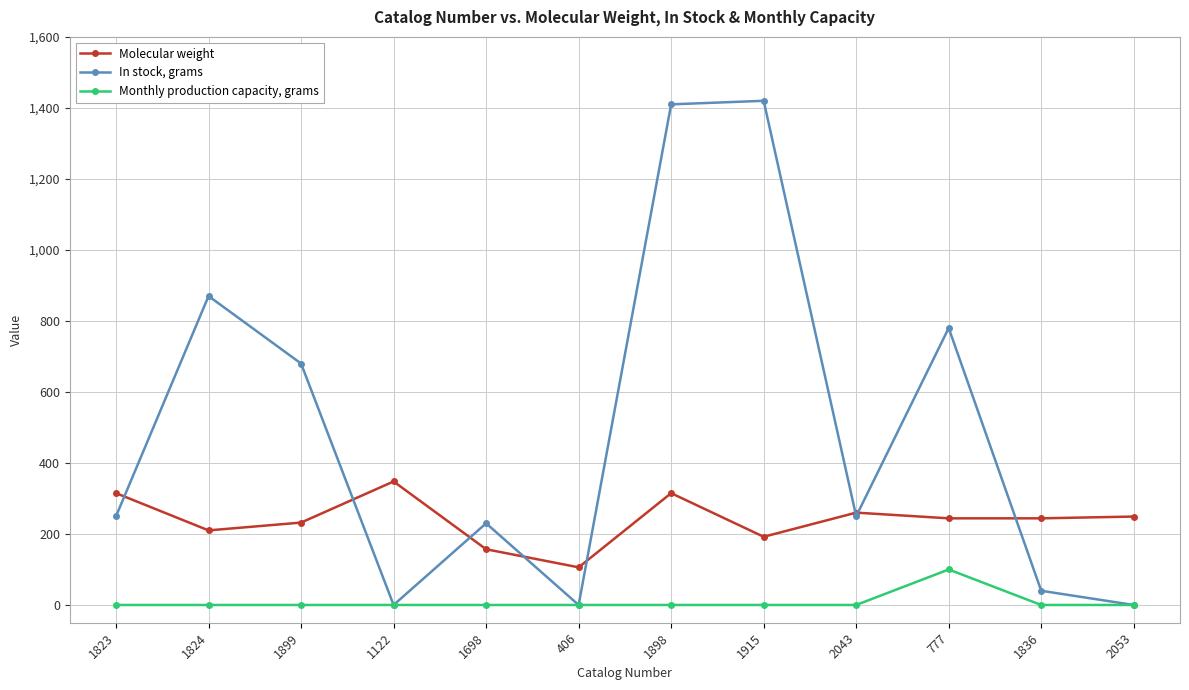

What position from the right is 777?

3